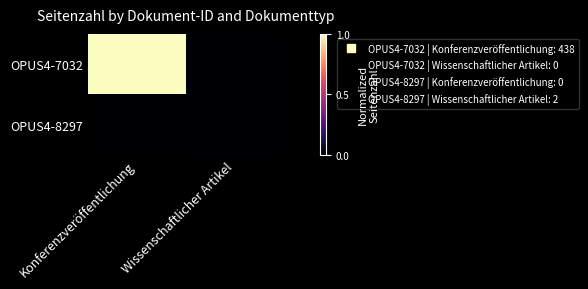

Reading left to right, transcribe all the data shown in this chart.

OPUS4-7032: Konferenzveröffentlichung=438	Wissenschaftlicher Artikel=0
OPUS4-8297: Konferenzveröffentlichung=0	Wissenschaftlicher Artikel=2